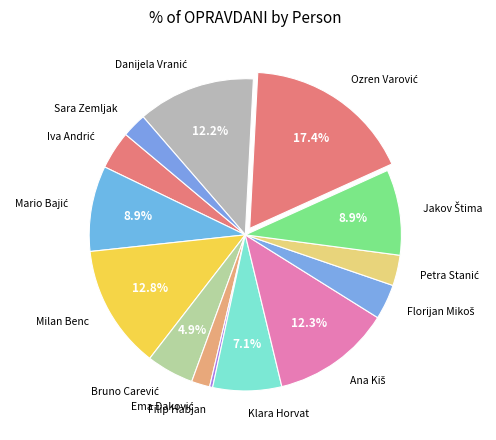

Which slice is the smallest?

Filip Habjan